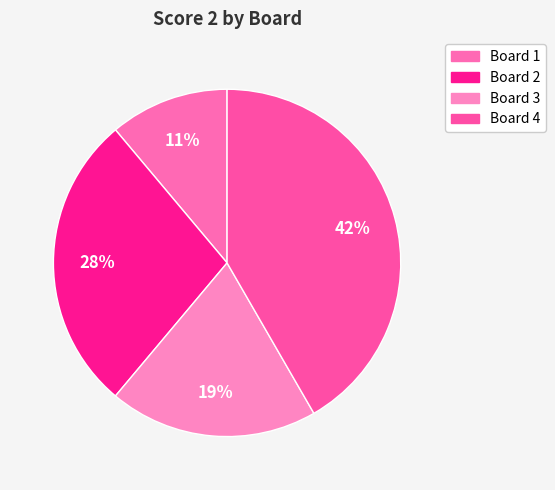

Do Board 1 and Board 2 together represent more than half of the pie?

No